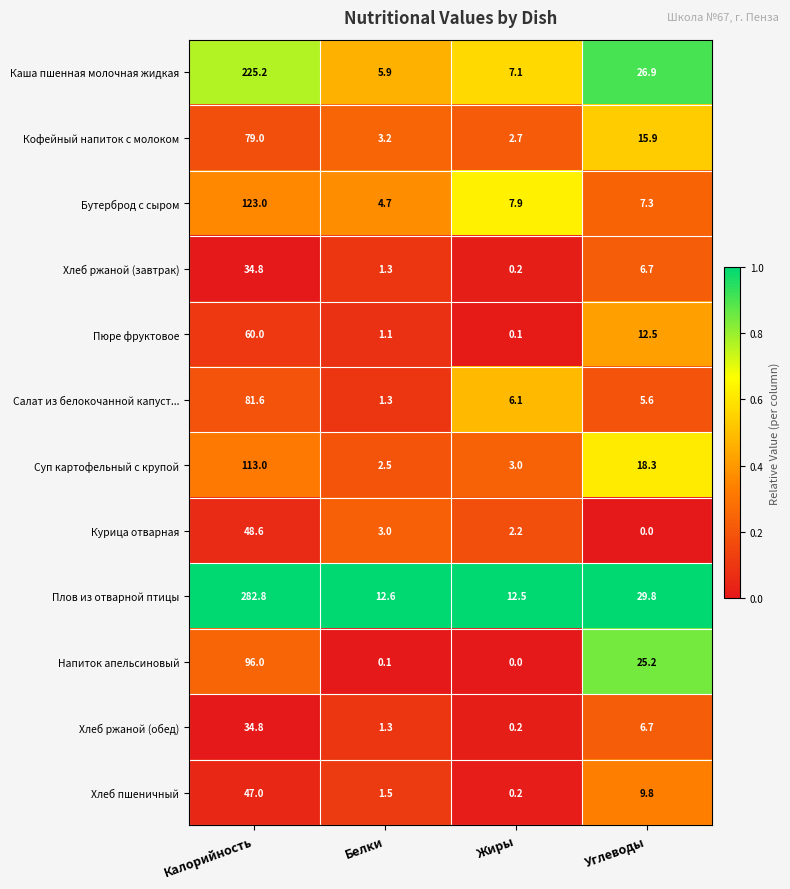

List the labels in order of Курица отварная value, largest first.

Калорийность, Белки, Жиры, Углеводы